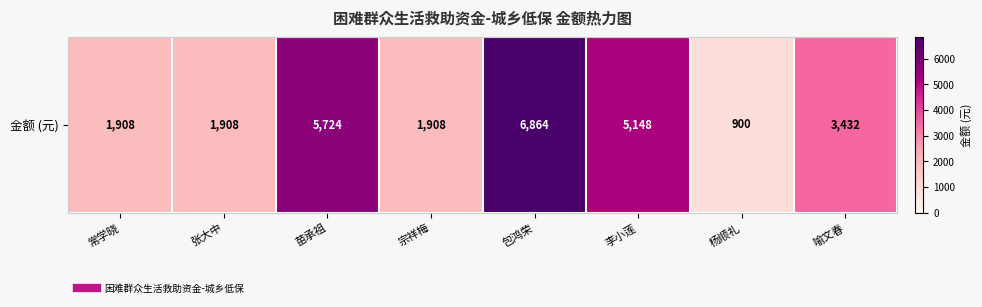

Reading left to right, transcribe all the data shown in this chart.

1908	1908	5724	1908	6864	5148	900	3432